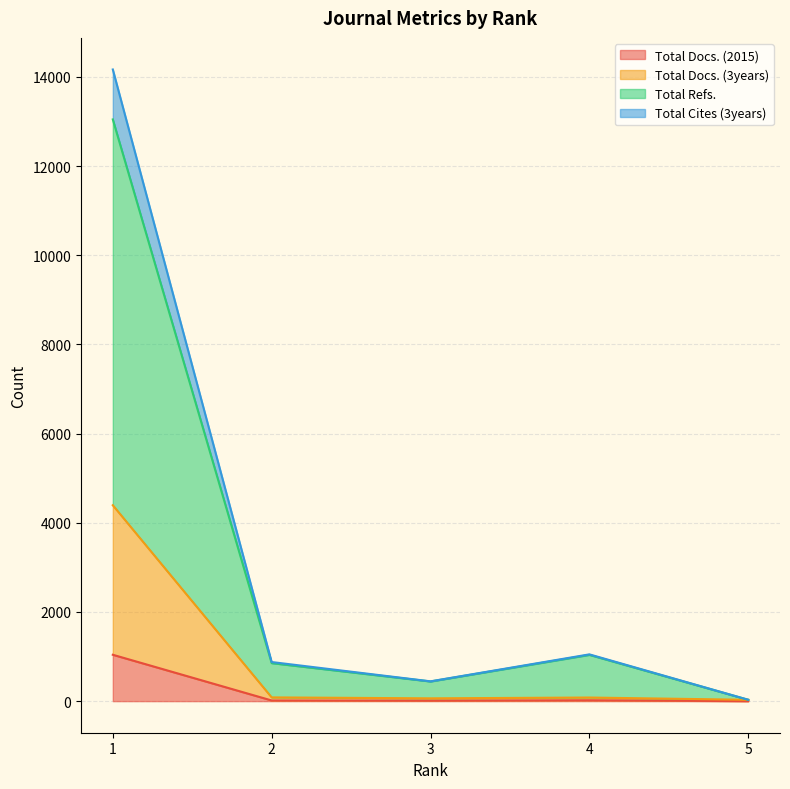

What is the maximum value shown in the chart?

14165